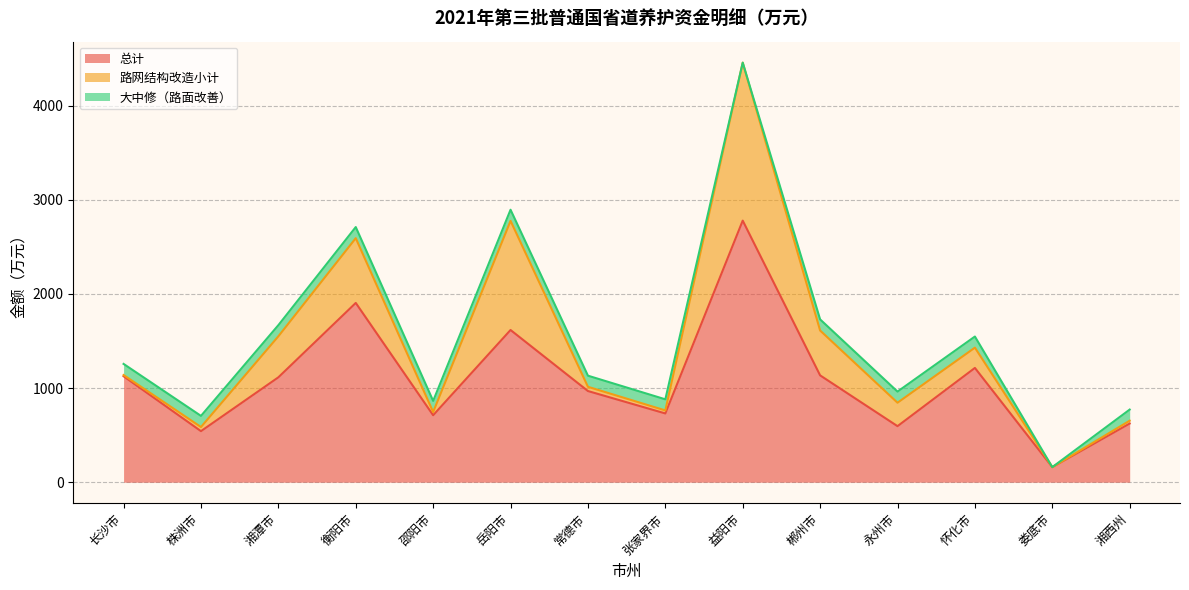

True or false: 大中修（路面改善） and 路网结构改造小计 intersect in this chart.

True